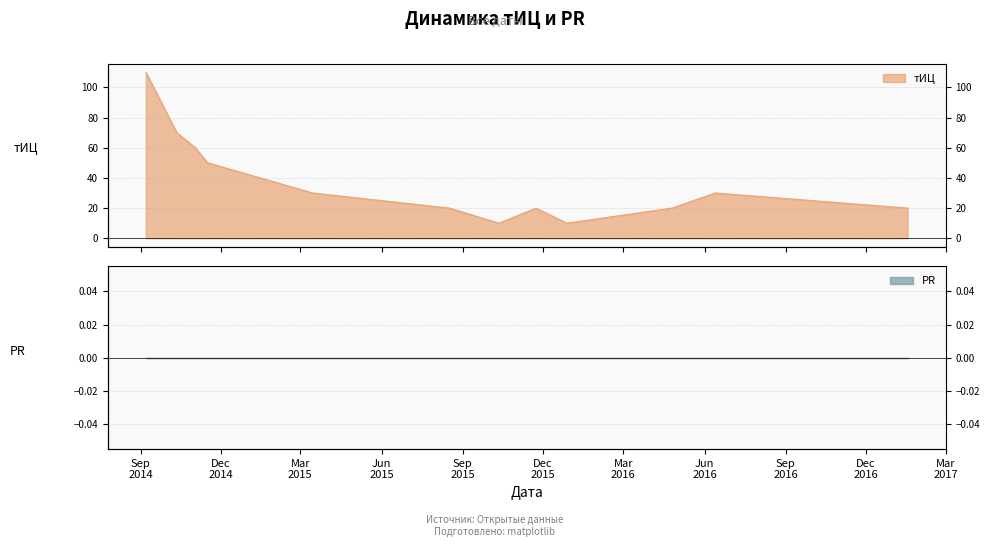

The chart shows a value of 60 at 2014-11-02. True or false?

True